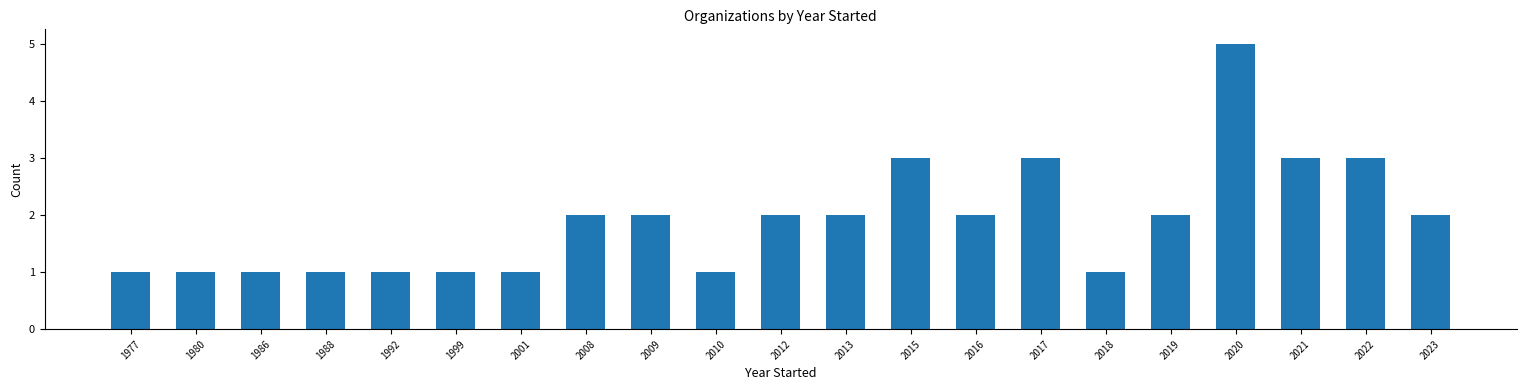

What is the approximate value at 1992?

1